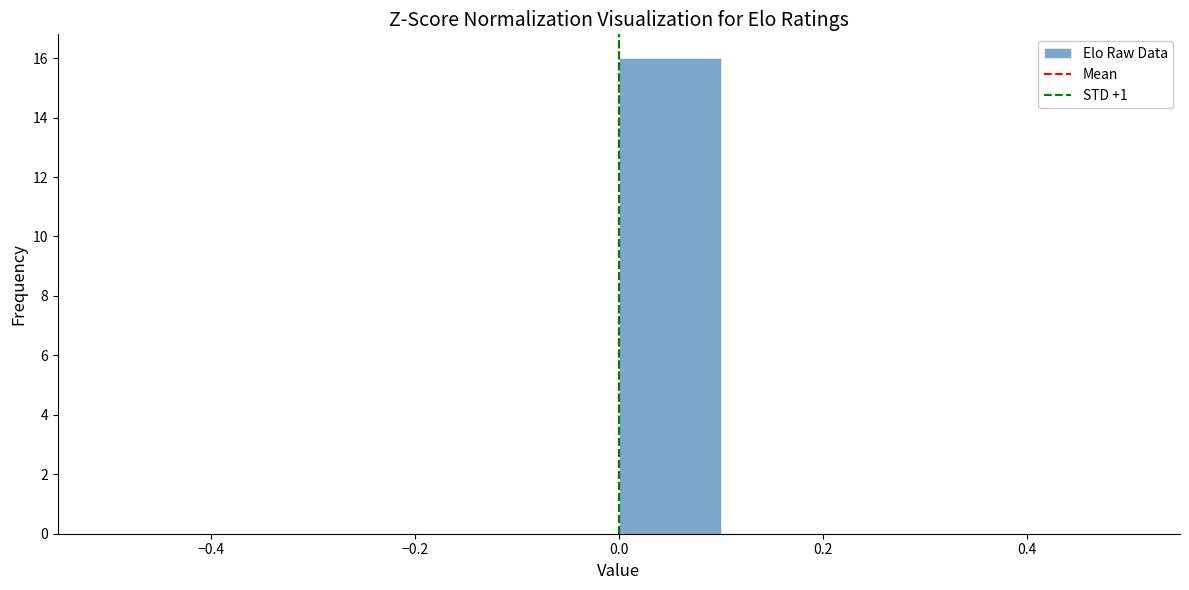

Reading left to right, transcribe this chart: for each bar, give the range it covers on the x-axis and its height. The values are not printed on the chart, so give them approximately, as read against the axis.

-0.5 to -0.4: 0
-0.4 to -0.3: 0
-0.3 to -0.2: 0
-0.2 to -0.1: 0
-0.1 to 0.0: 0
0.0 to 0.1: 16
0.1 to 0.2: 0
0.2 to 0.3: 0
0.3 to 0.4: 0
0.4 to 0.5: 0